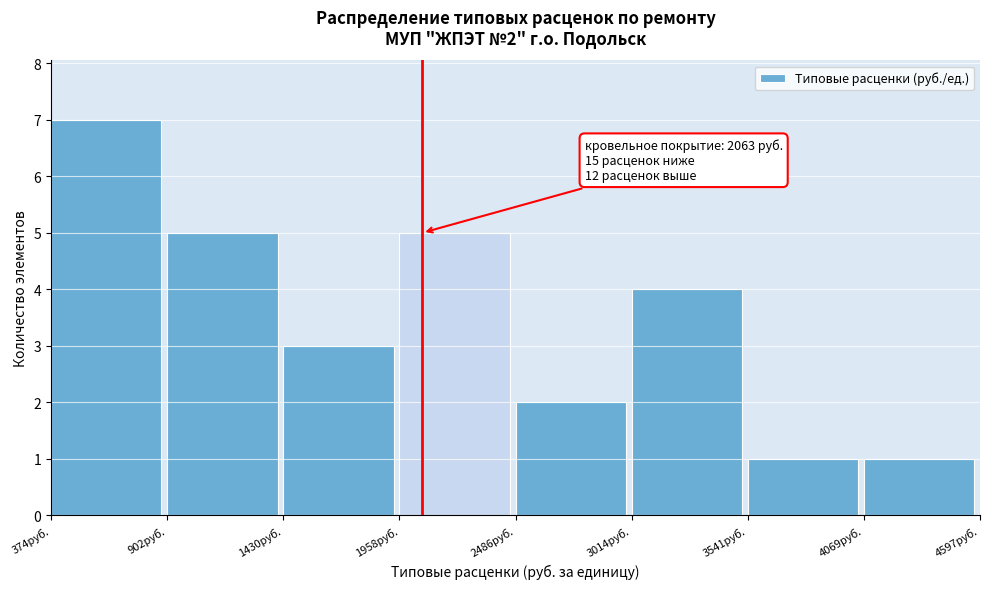

Which range on the x-axis has the tallest bar?

400 to 900